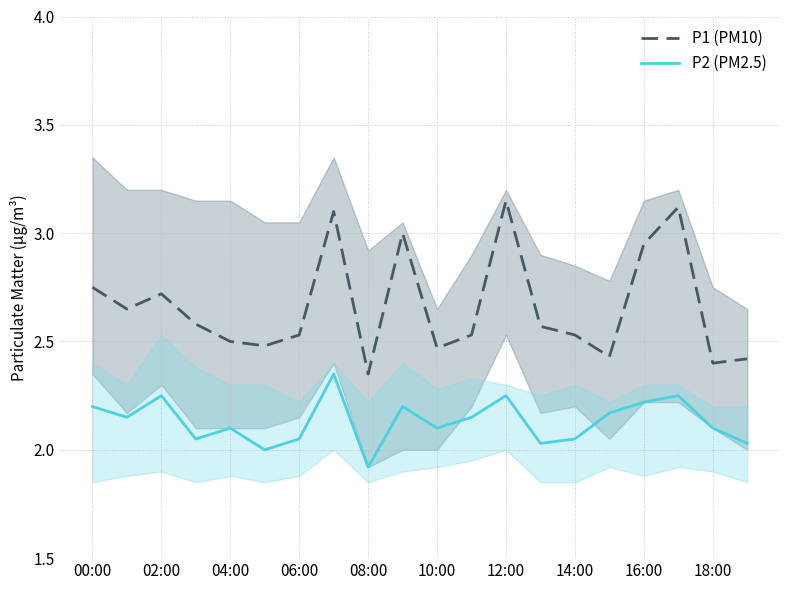

How many lines are shown in the chart?

2